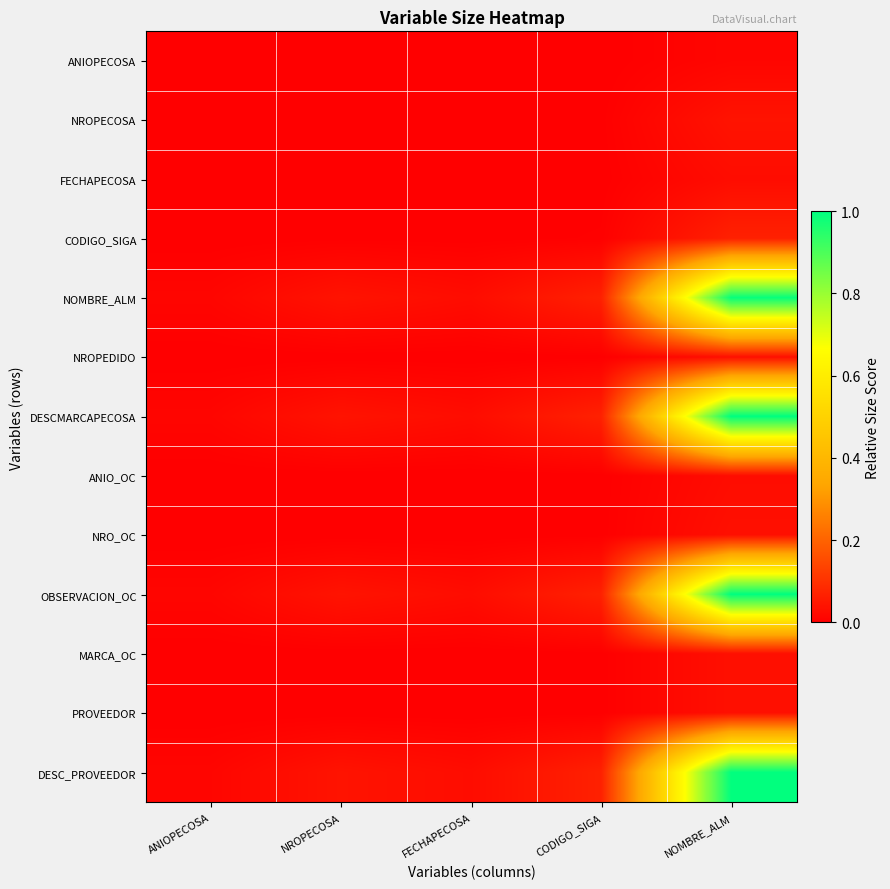

Which label corresponds to the largest value in the chart?

NOMBRE_ALM